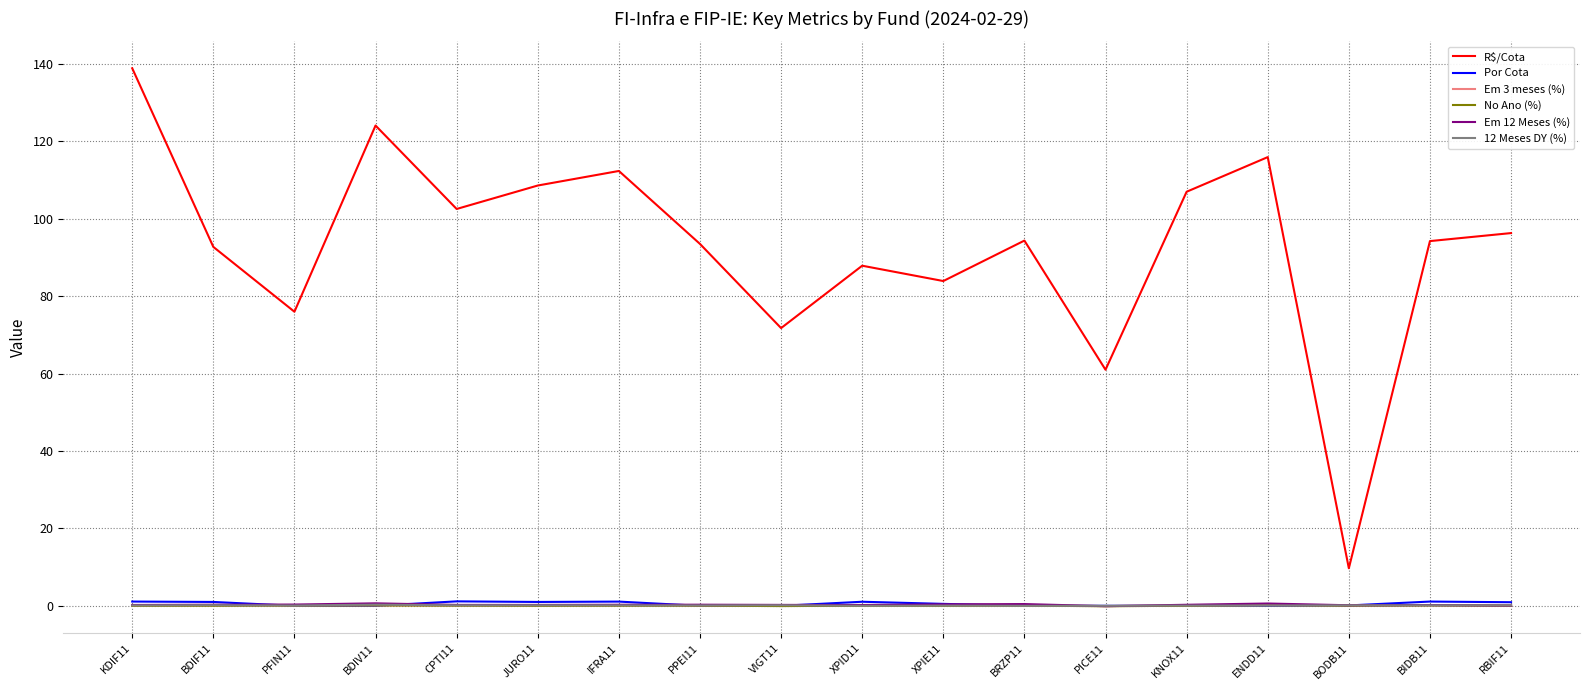

What is the maximum value for R$/Cota?

138.9